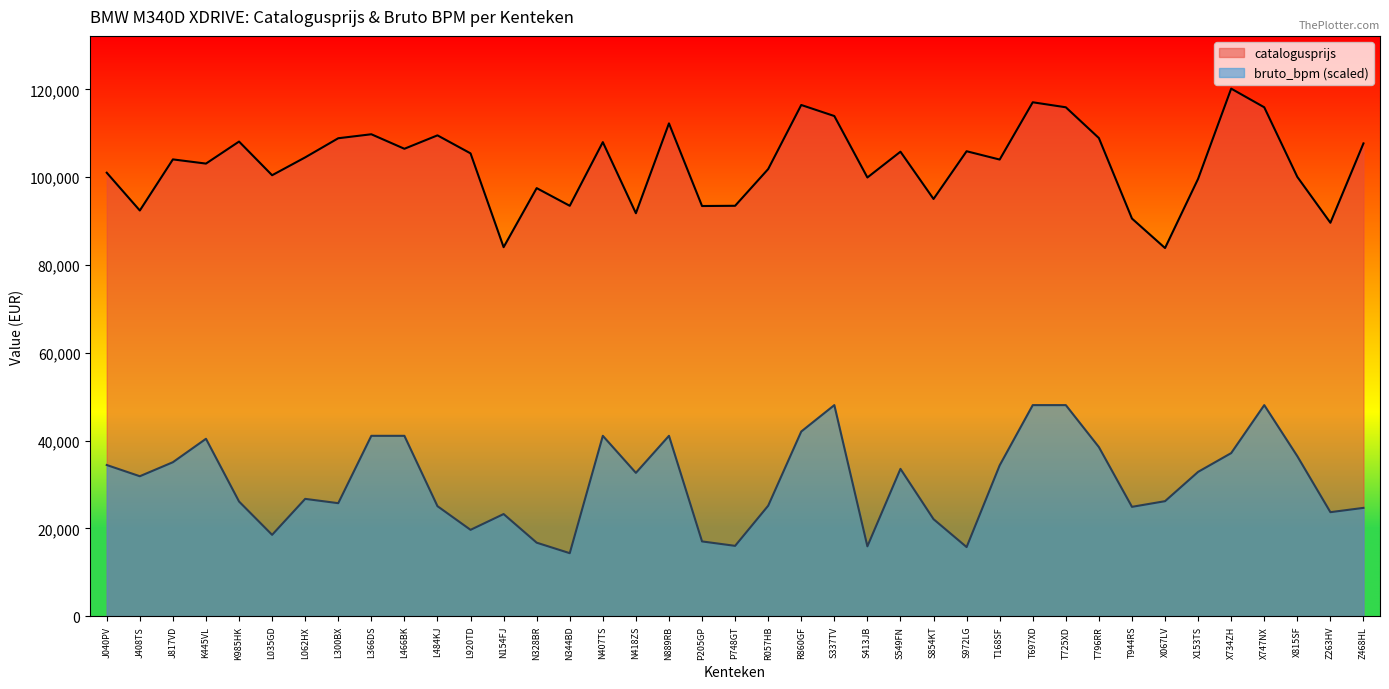

Read the bruto_bpm value at S549FN.

33539.2